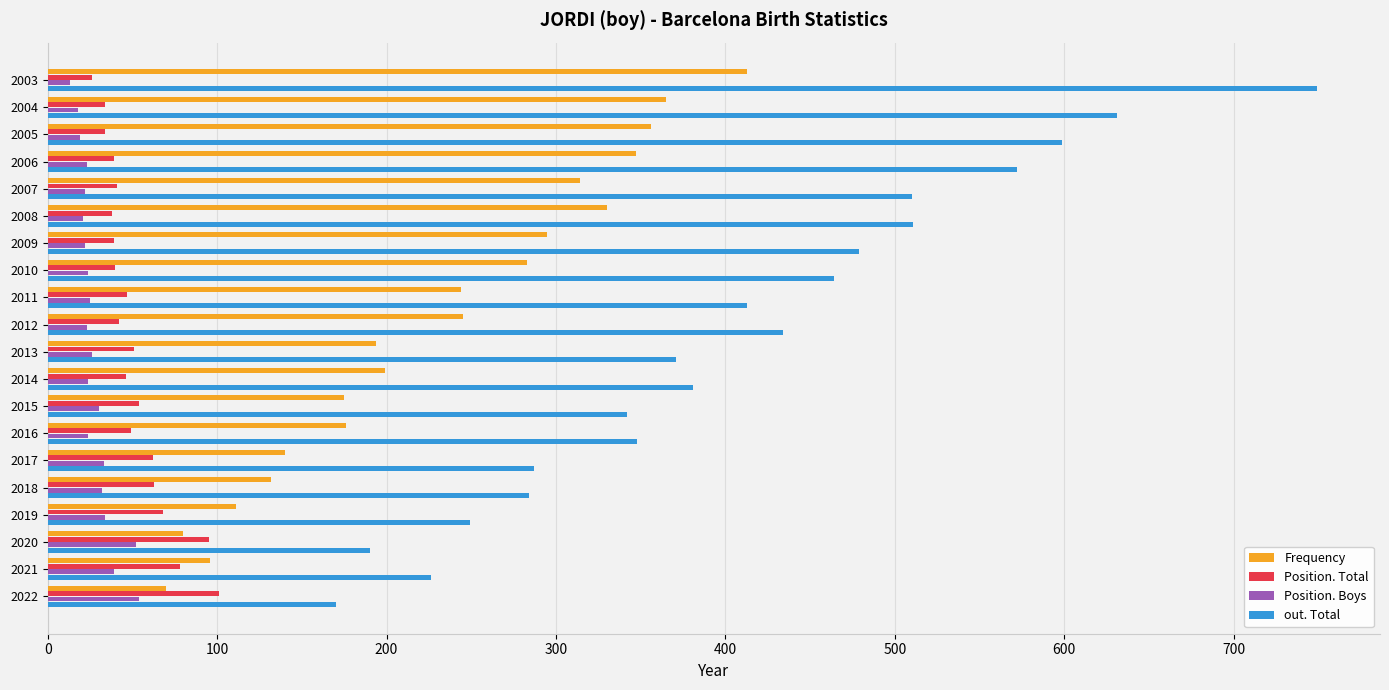

The Position. Boys series shows 21 at 2008. True or false?

True